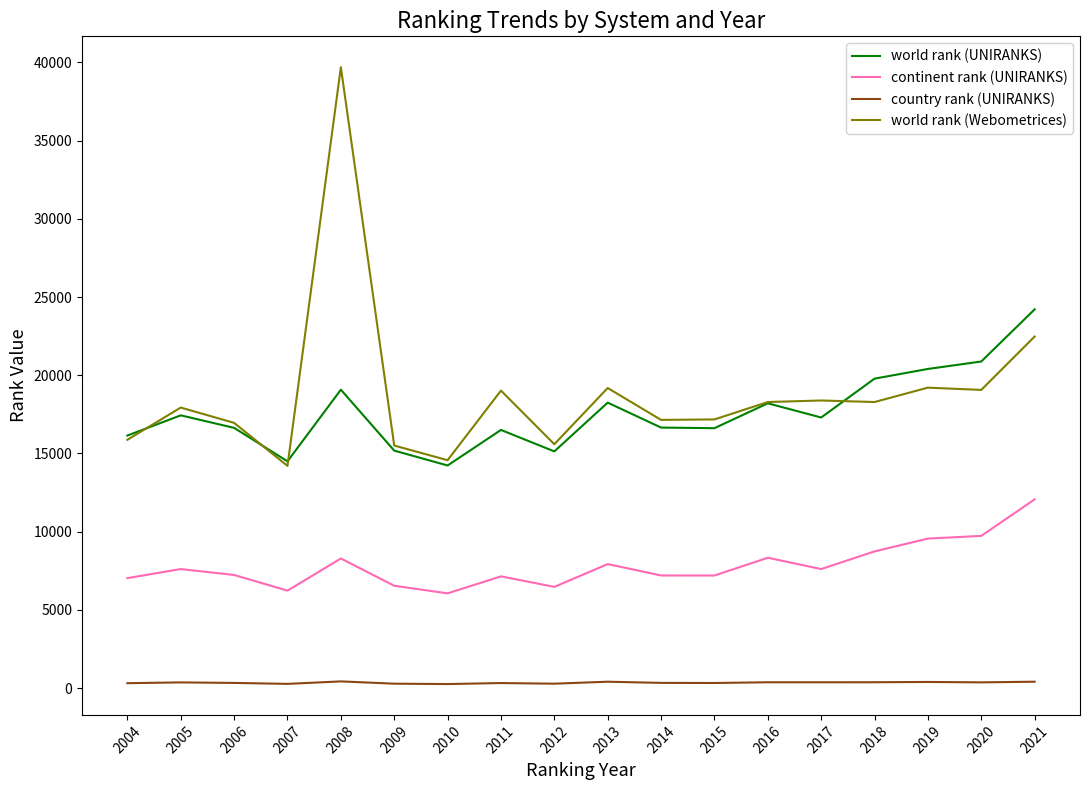

The value of continent rank (UNIRANKS) at 2011 is 7141. True or false?

True